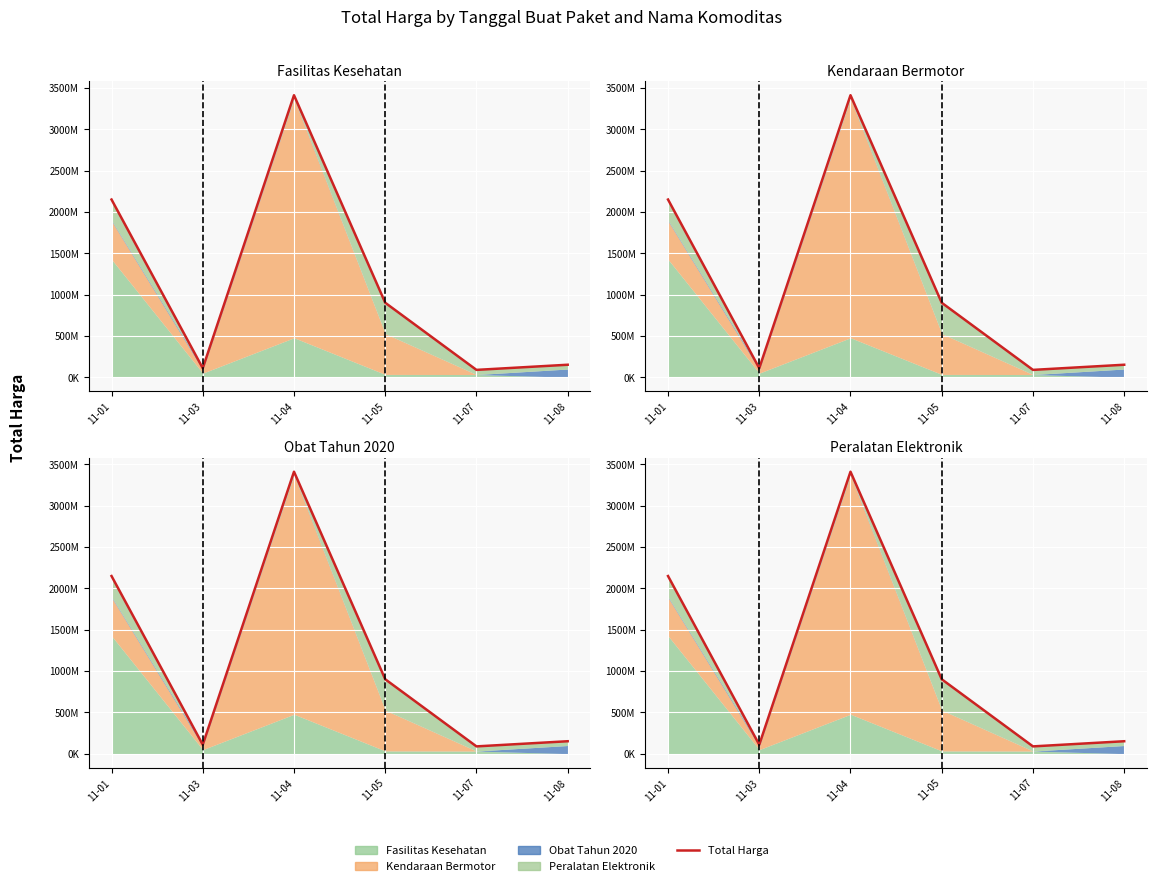

What is the change in value from 11-01 to 11-05?

-1248662400